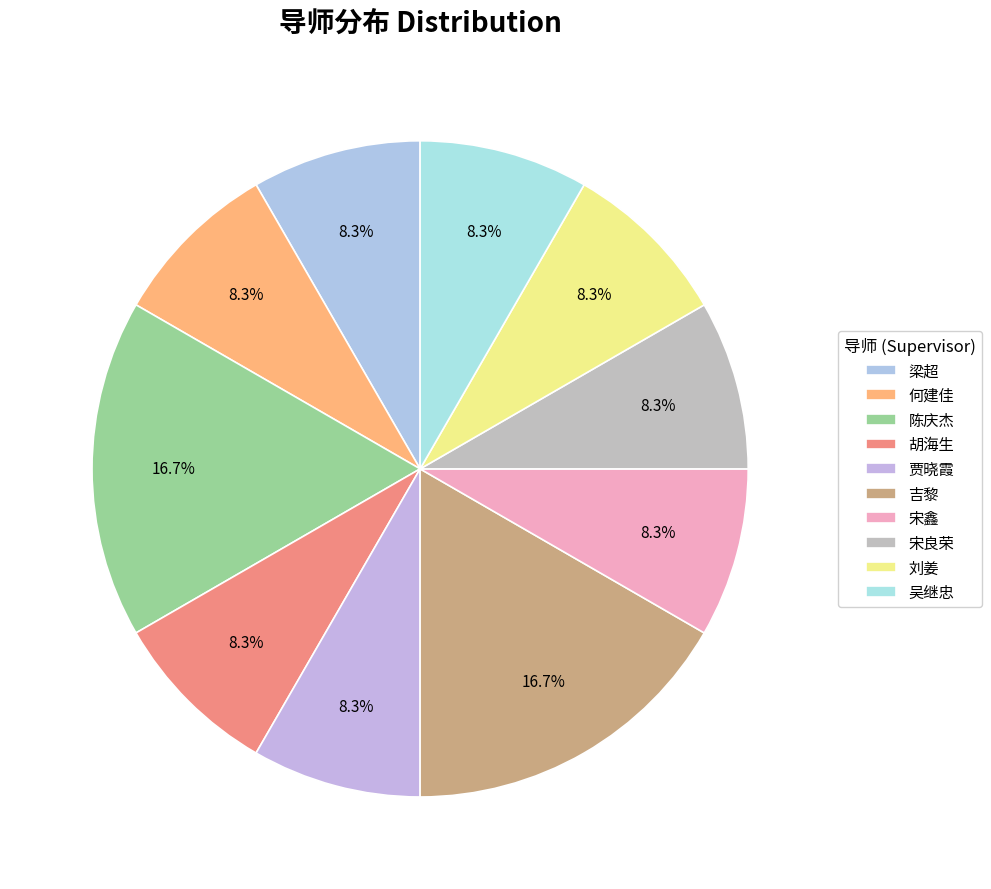

How many segments does this pie chart have?

10